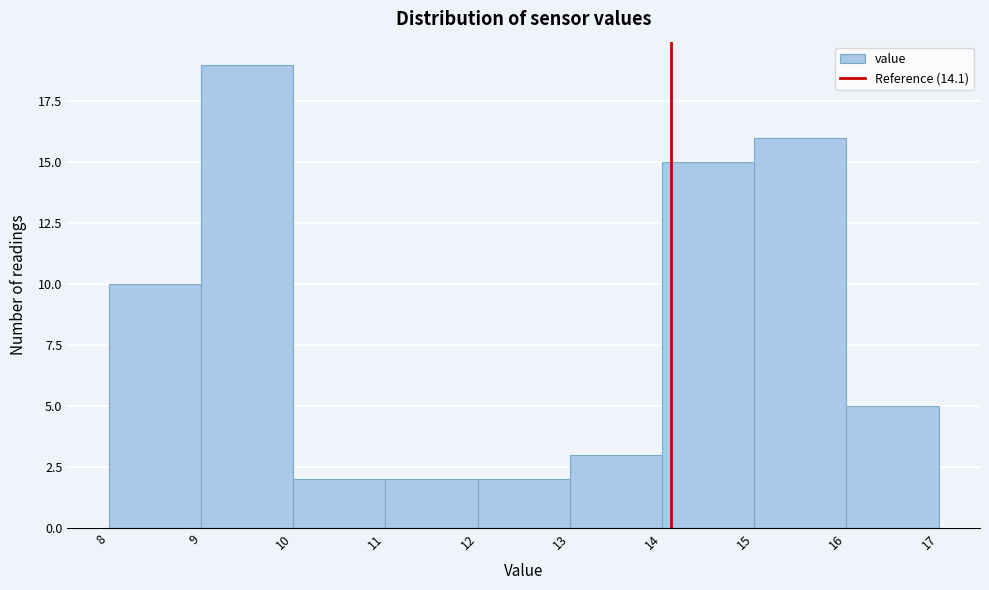

Reading left to right, transcribe this chart: for each bar, give the range it covers on the x-axis and its height. The values are not printed on the chart, so give them approximately, as read against the axis.

8 to 9: 10
9 to 10: 19
10 to 11: 2
11 to 12: 2
12 to 13: 2
13 to 14: 3
14 to 15: 15
15 to 16: 16
16 to 17: 5